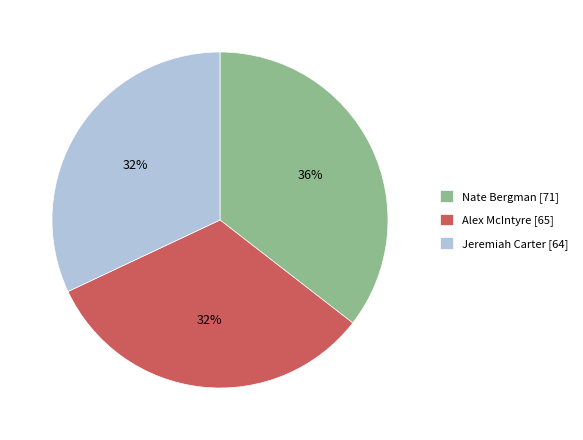

To the nearest percent, what is the average slice percentage?

33%